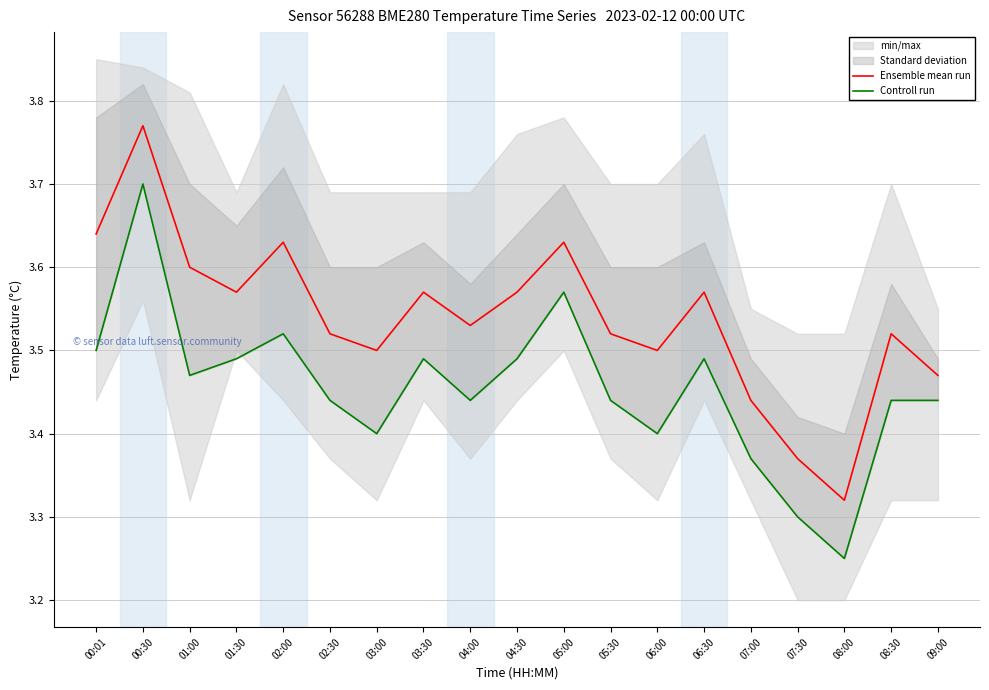

Reading left to right, transcribe all the data shown in this chart.

Ensemble mean run: 3.6	3.8	3.6	3.6	3.6	3.5	3.5	3.6	3.5	3.6	3.6	3.5	3.5	3.6	3.4	3.4	3.3	3.5	3.5
Controll run: 3.5	3.7	3.5	3.5	3.5	3.4	3.4	3.5	3.4	3.5	3.6	3.4	3.4	3.5	3.4	3.3	3.2	3.4	3.4